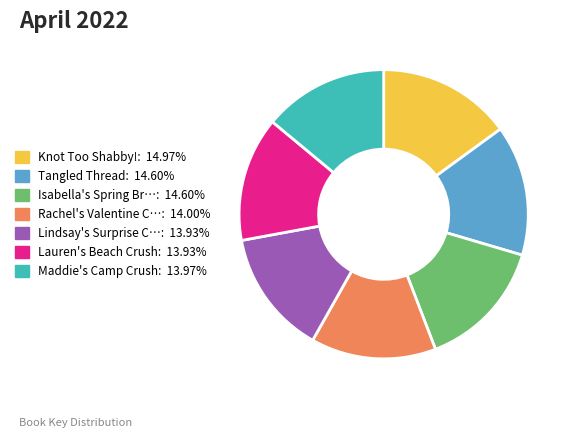

Is there a majority slice in this chart?

No